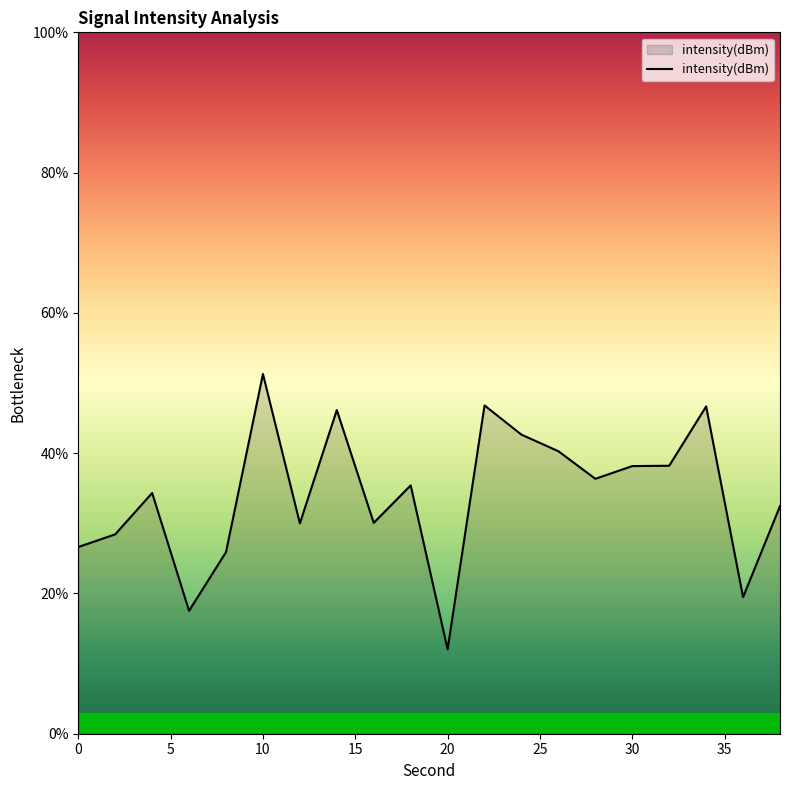

What is the smallest value displayed?

12.0